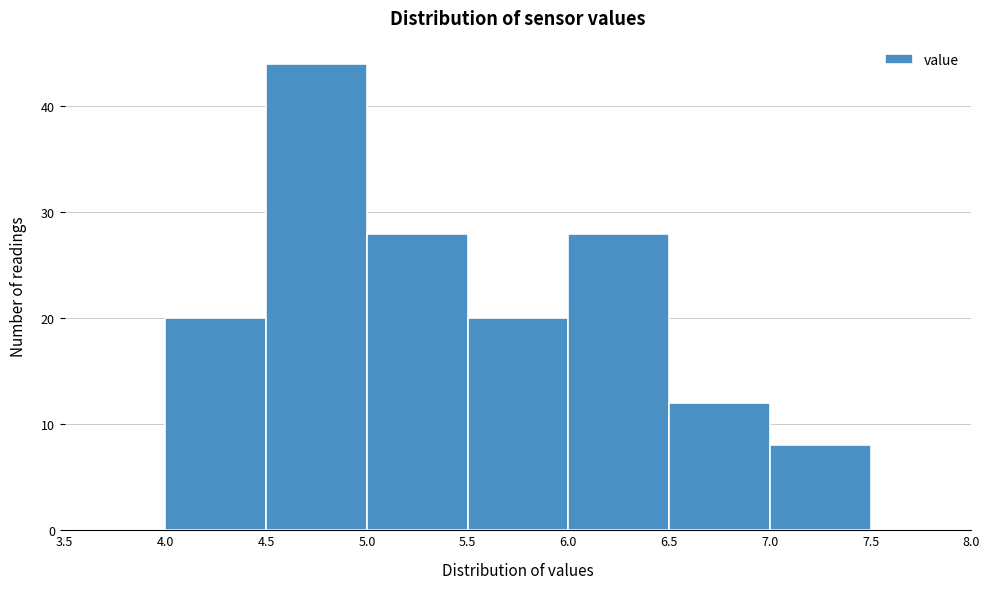

Which range on the x-axis has the tallest bar?

4.5 to 5.0